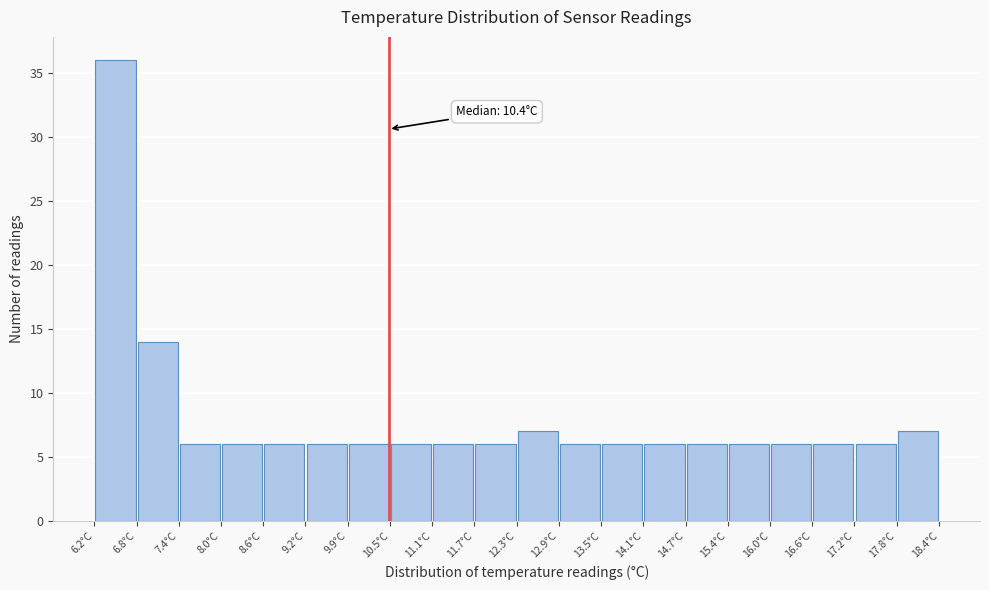

Over which range of the x-axis is the bar tallest?

6.20 to 6.81